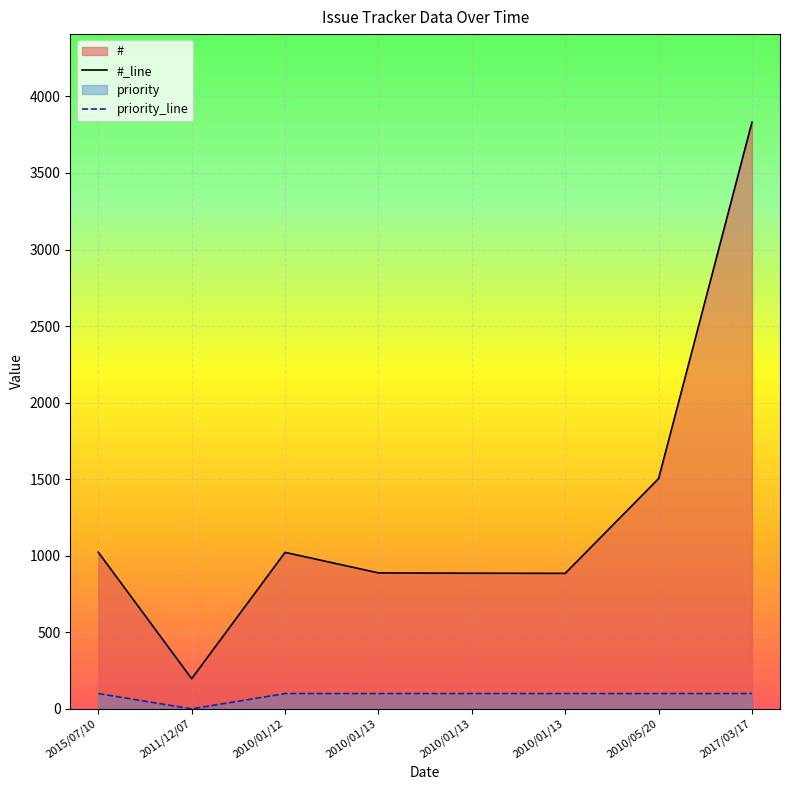

Is it true that # equals 197 at 2011/12/07?

True